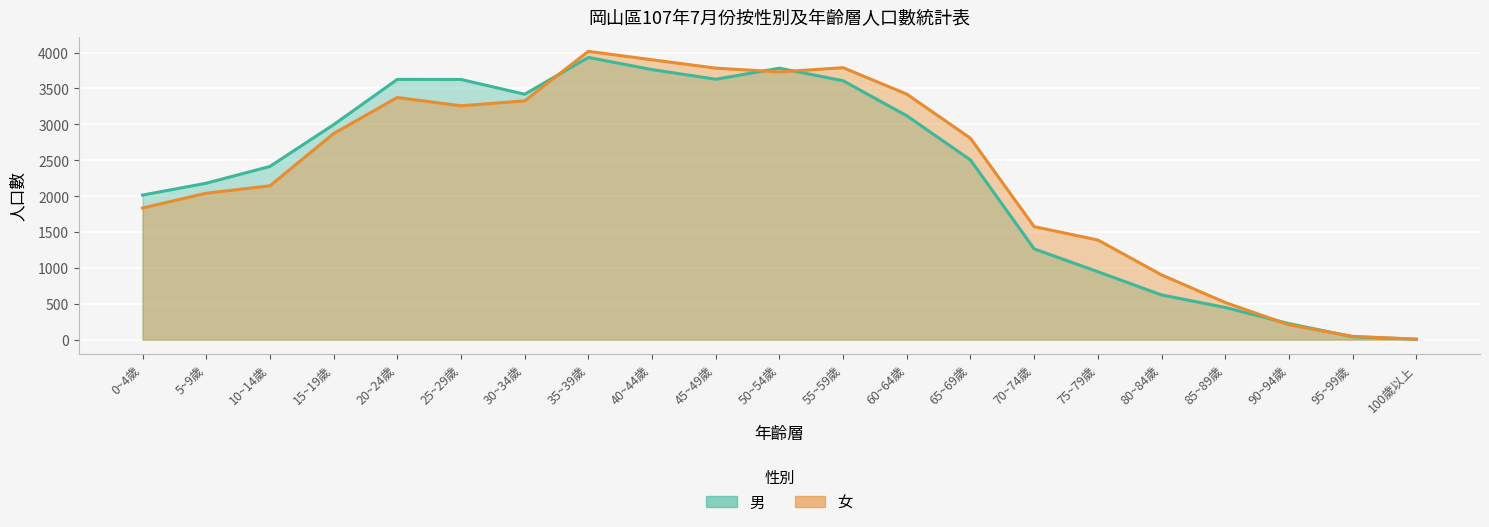

Rank the series by their average value, from highest to lowest.

女, 男